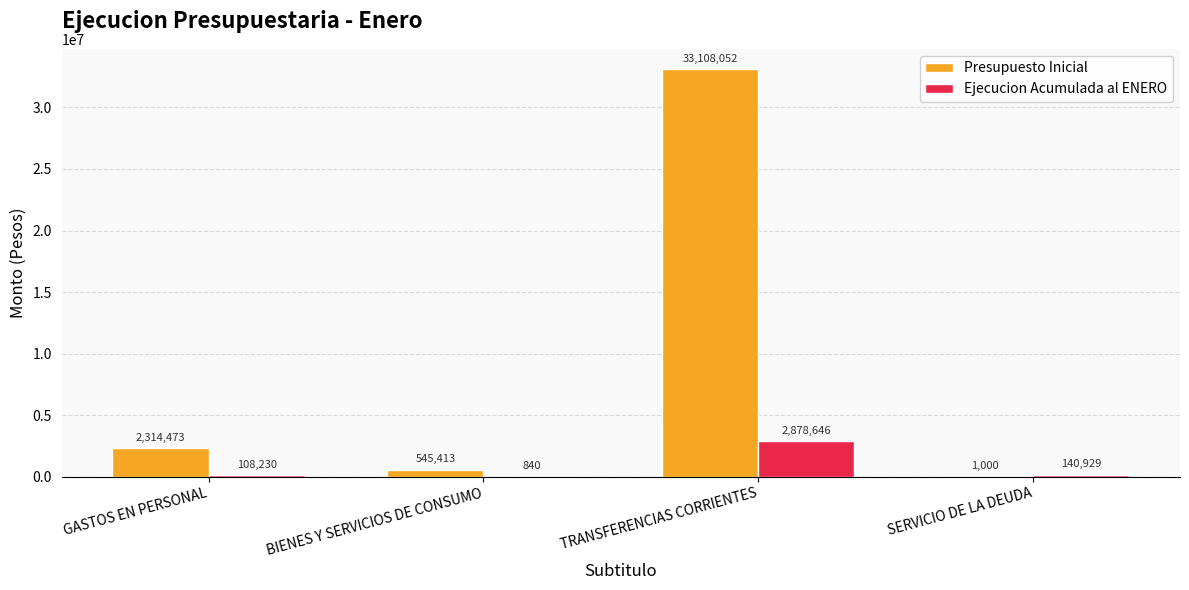

Reading left to right, what are all the values shown in this chart?

Presupuesto Inicial: GASTOS EN PERSONAL=2314473	BIENES Y SERVICIOS DE CONSUMO=545413	TRANSFERENCIAS CORRIENTES=33108052	SERVICIO DE LA DEUDA=1000
Ejecucion Acumulada al ENERO: GASTOS EN PERSONAL=108230	BIENES Y SERVICIOS DE CONSUMO=840	TRANSFERENCIAS CORRIENTES=2878646	SERVICIO DE LA DEUDA=140929